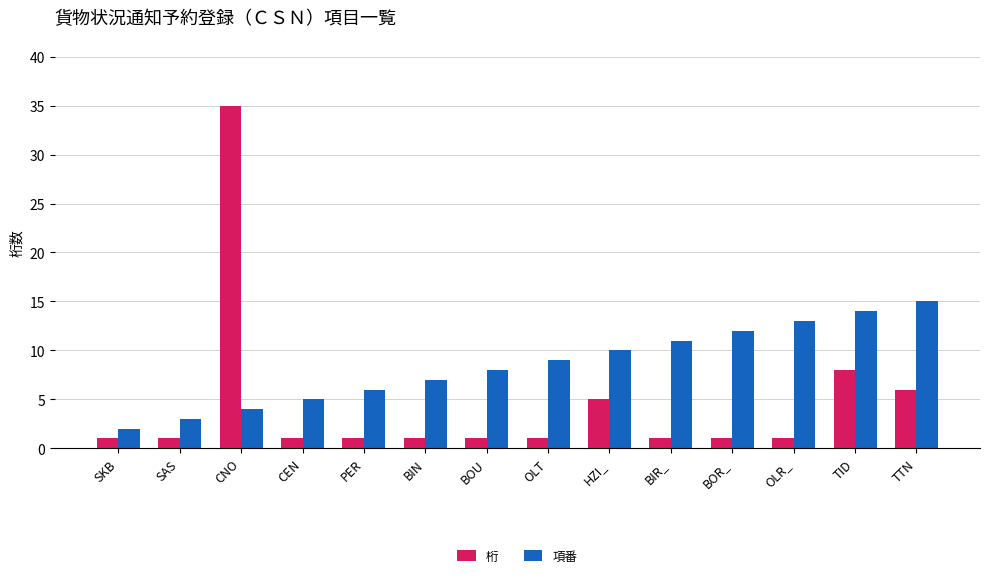

How many groups of bars are there?

14